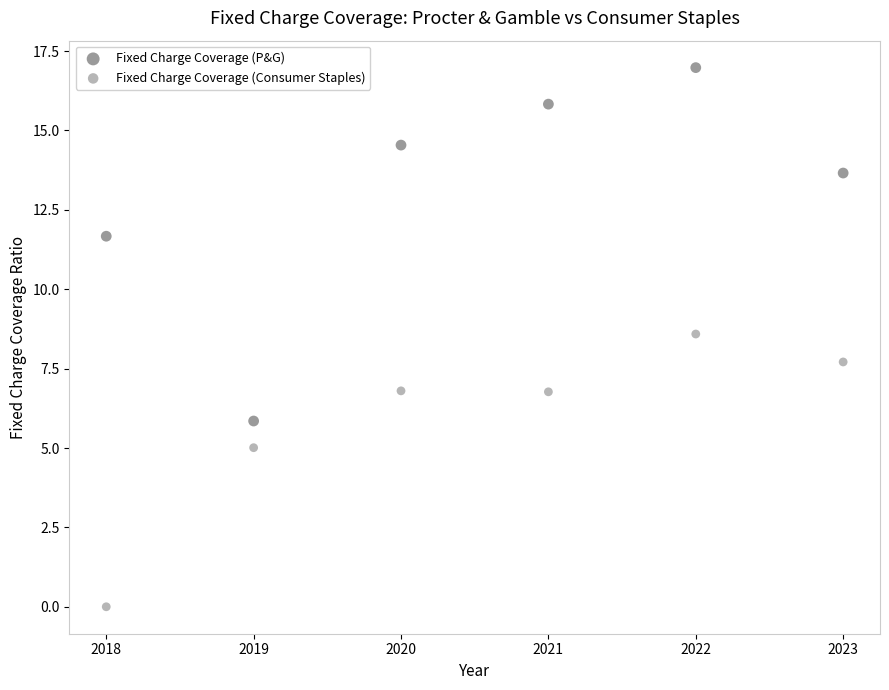

Which series contains the highest Y value?

Fixed Charge Coverage (P&G)